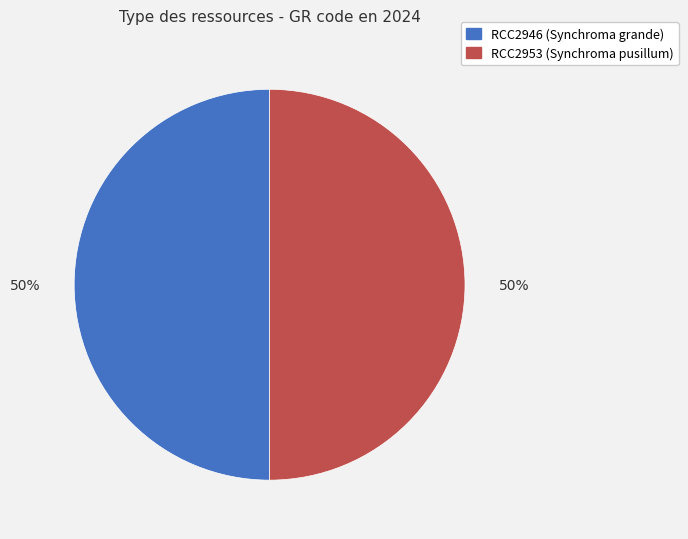

The RCC2953 slice represents 42% of the pie. True or false?

False